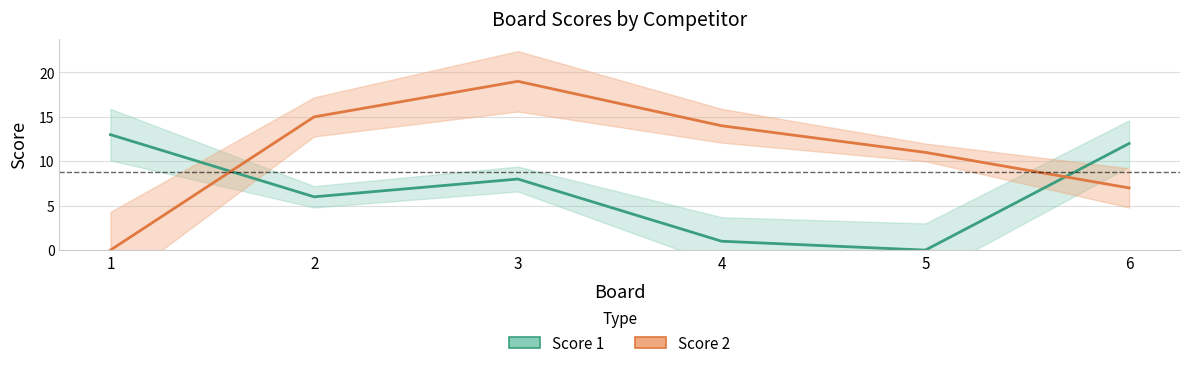

True or false: Score 1 and Score 2 cross at least once.

True